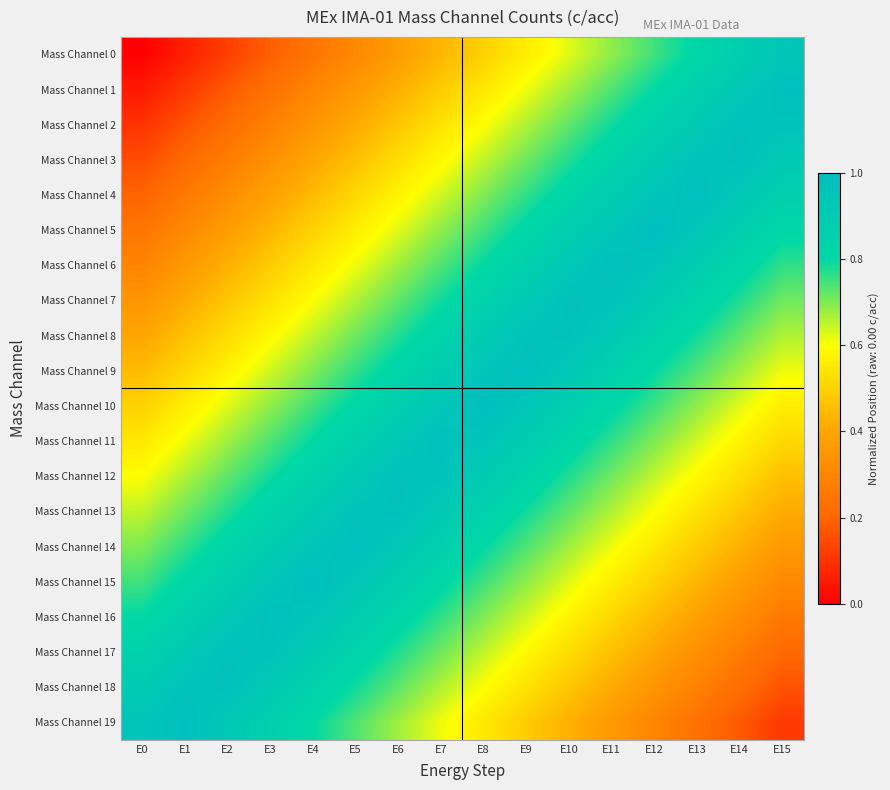

How many distinct data groups are displayed?

20